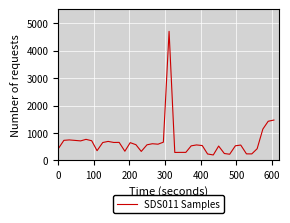

What is the smallest value displayed?

200.0